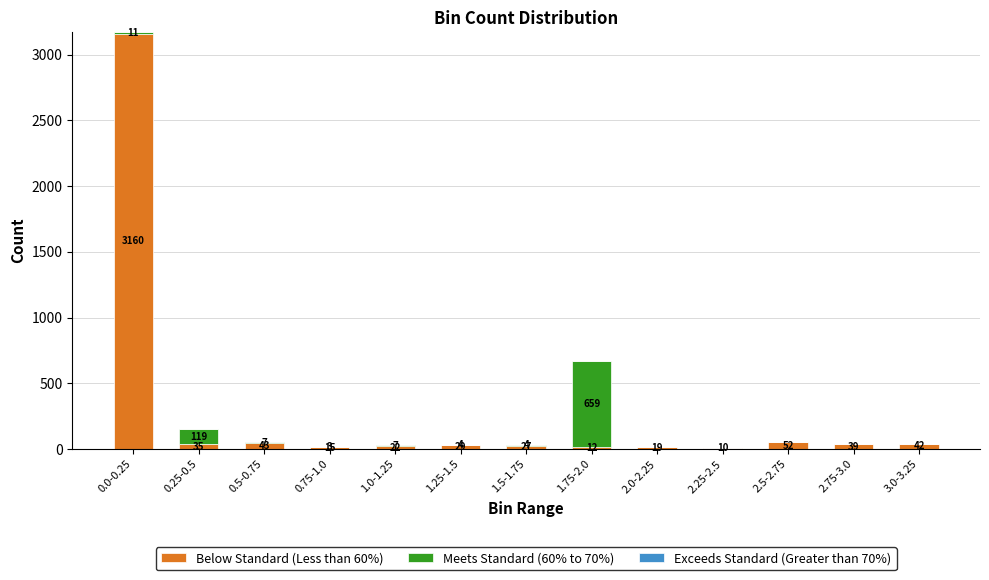

What is the total value across all series at 3.0-3.25?

42